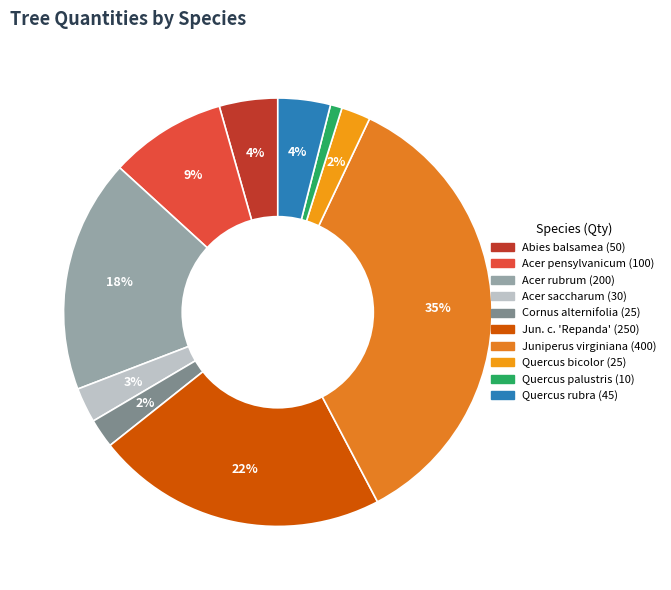

How many segments does this pie chart have?

10